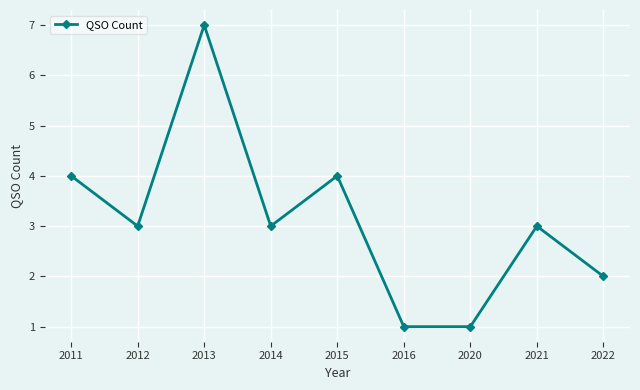

Reading right to left, extract all data points from this chart.

2022=2	2021=3	2020=1	2016=1	2015=4	2014=3	2013=7	2012=3	2011=4